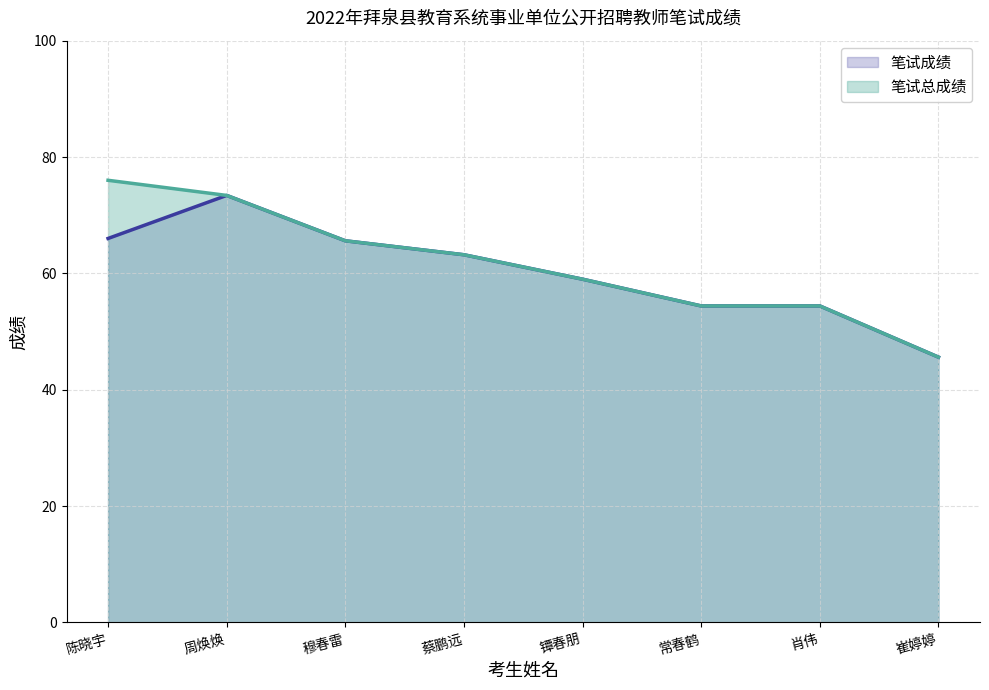

True or false: 笔试总成绩 and 笔试成绩 intersect in this chart.

False